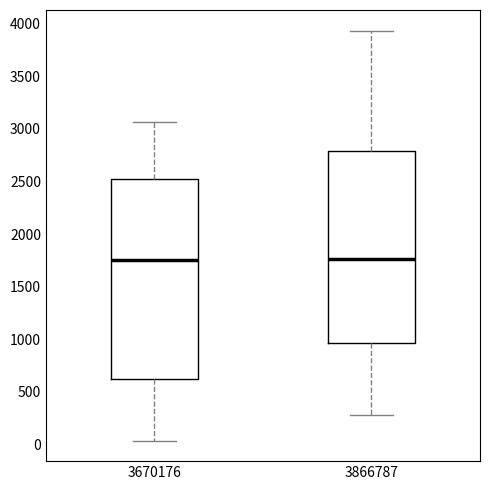

Reading left to right, transcribe this box plot: for each box, give where its median line is, the range the box spans, and where its two whiskers end, as read against the y-axis. The values are not printed on the chart, so give them approximately, as read against the axis.

3670176: median 1750, box 600 to 2550, whiskers 50 to 3050
3866787: median 1750, box 950 to 2800, whiskers 300 to 3950